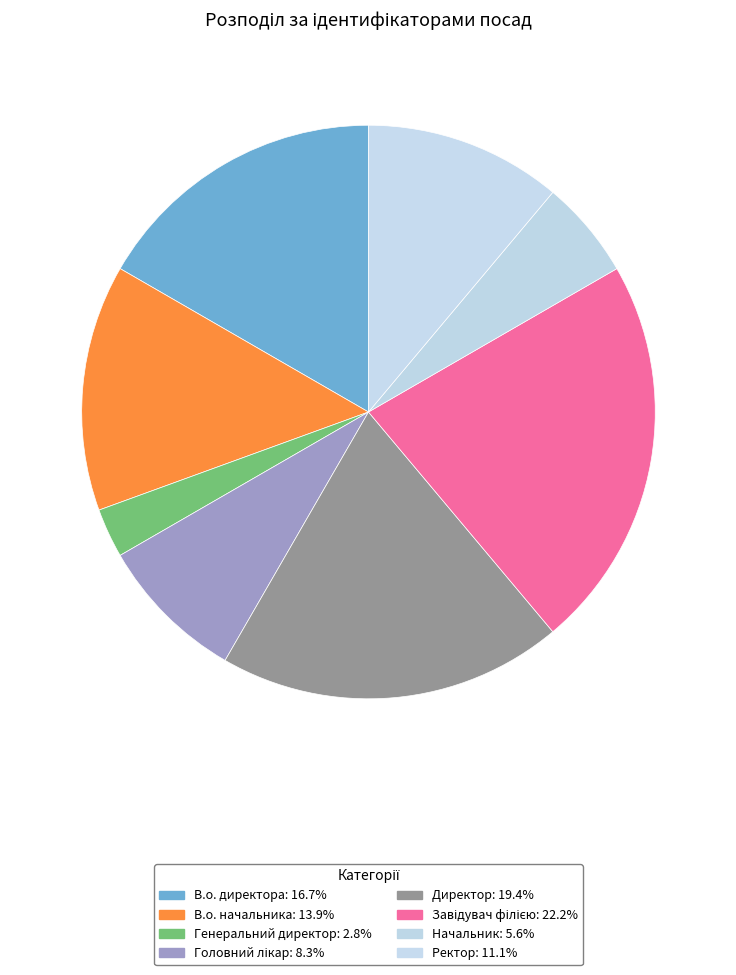

How many segments does this pie chart have?

8